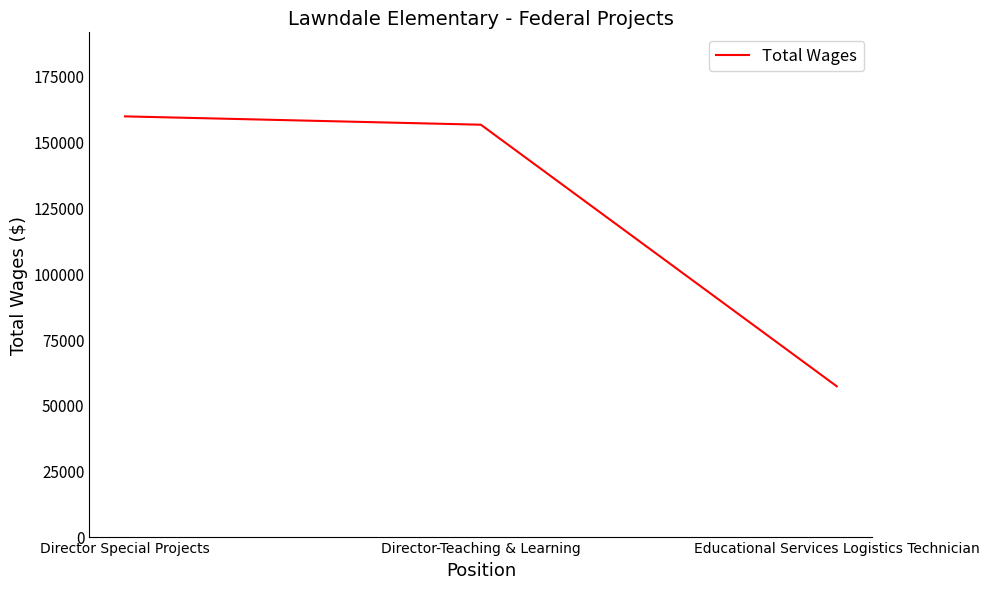

What is the approximate value at Director-Teaching & Learning?

156413